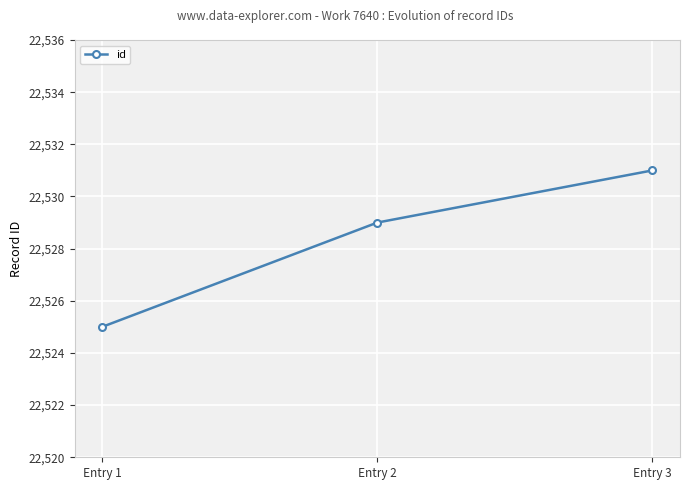

Count the number of categories in the chart.

3